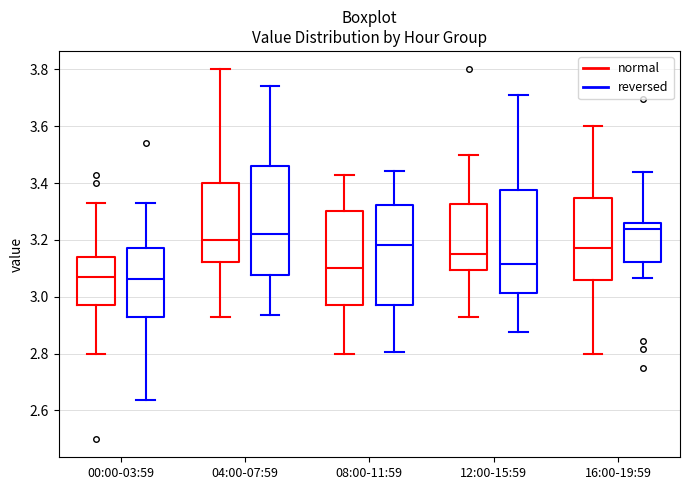

Reading left to right, read every box against the y-axis: the position of its median line, the range the box covers, and the ends of its whiskers. The values are not printed on the chart, so give them approximately, as read against the axis.

00:00-03:59 (normal): median 3.08, box 2.98 to 3.14, whiskers 2.80 to 3.34
00:00-03:59 (reversed): median 3.06, box 2.92 to 3.18, whiskers 2.64 to 3.34
04:00-07:59 (normal): median 3.20, box 3.12 to 3.40, whiskers 2.94 to 3.80
04:00-07:59 (reversed): median 3.22, box 3.08 to 3.46, whiskers 2.94 to 3.74
08:00-11:59 (normal): median 3.10, box 2.98 to 3.30, whiskers 2.80 to 3.44
08:00-11:59 (reversed): median 3.18, box 2.96 to 3.32, whiskers 2.80 to 3.44
12:00-15:59 (normal): median 3.16, box 3.10 to 3.32, whiskers 2.94 to 3.50
12:00-15:59 (reversed): median 3.12, box 3.02 to 3.38, whiskers 2.88 to 3.70
16:00-19:59 (normal): median 3.18, box 3.06 to 3.34, whiskers 2.80 to 3.60
16:00-19:59 (reversed): median 3.24, box 3.12 to 3.26, whiskers 3.06 to 3.44